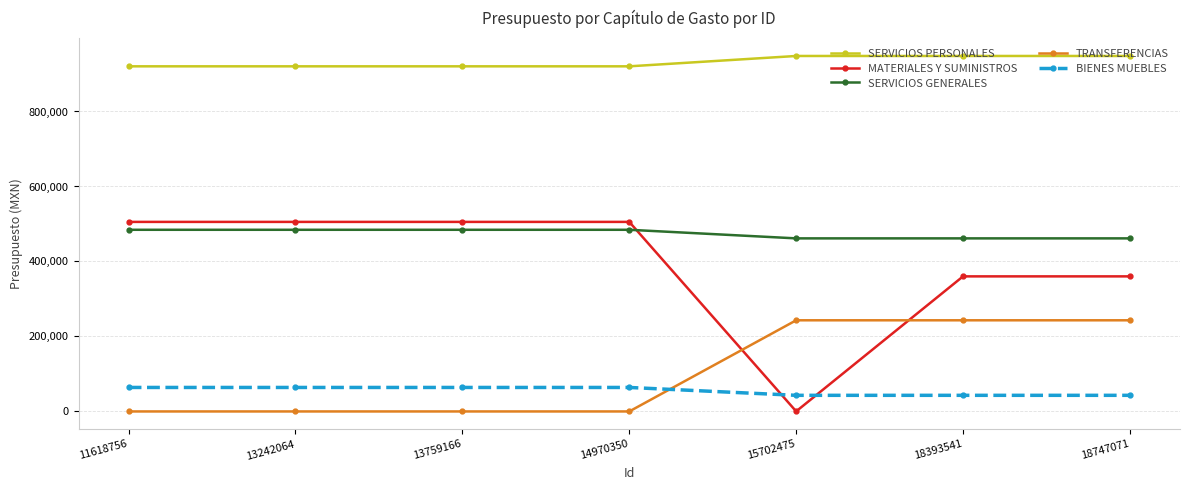

Is the value of SERVICIOS GENERALES at 13759166 greater than the value of BIENES MUEBLES at 13242064?

Yes